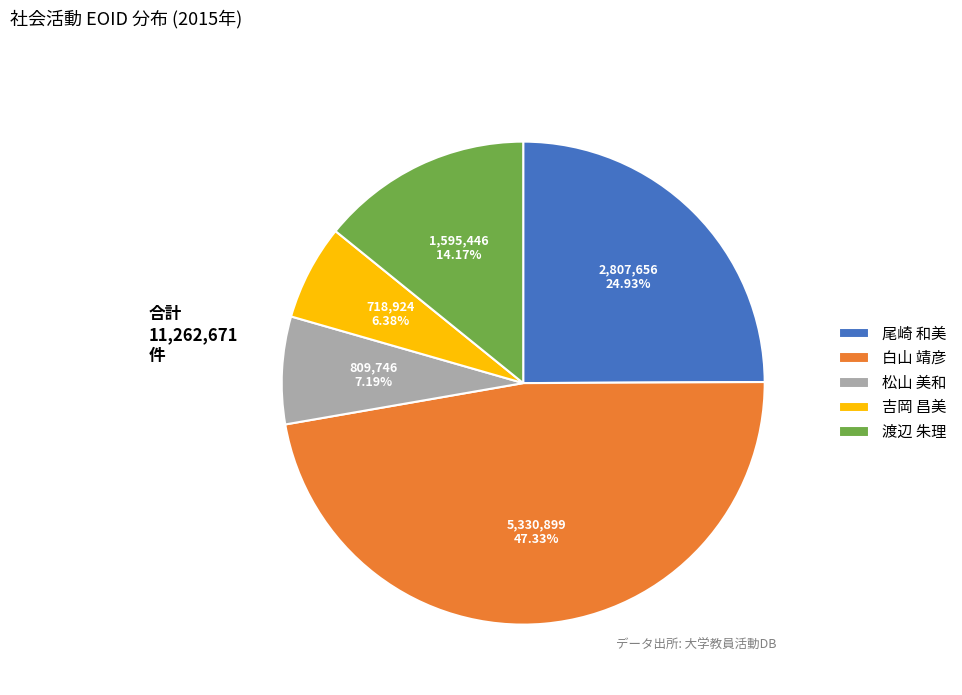

Which slice is the smallest?

吉岡 昌美